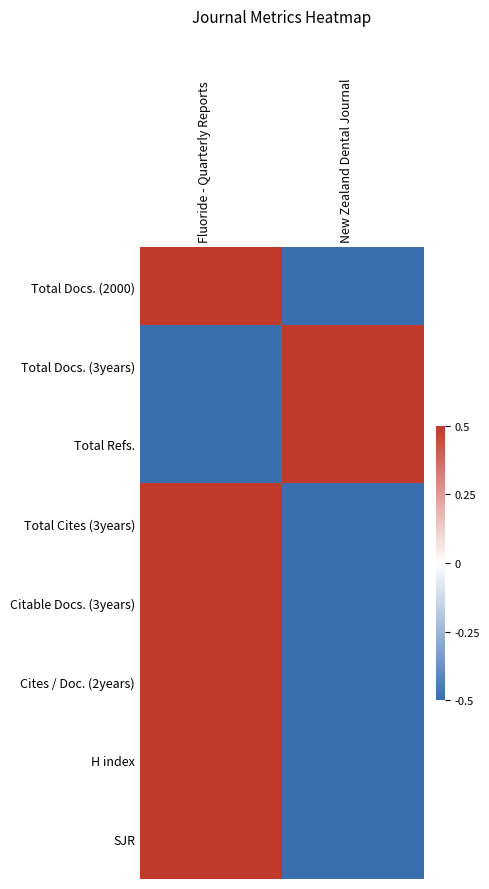

Which has a higher value, New Zealand Dental Journal or Fluoride - Quarterly Reports?

Fluoride - Quarterly Reports